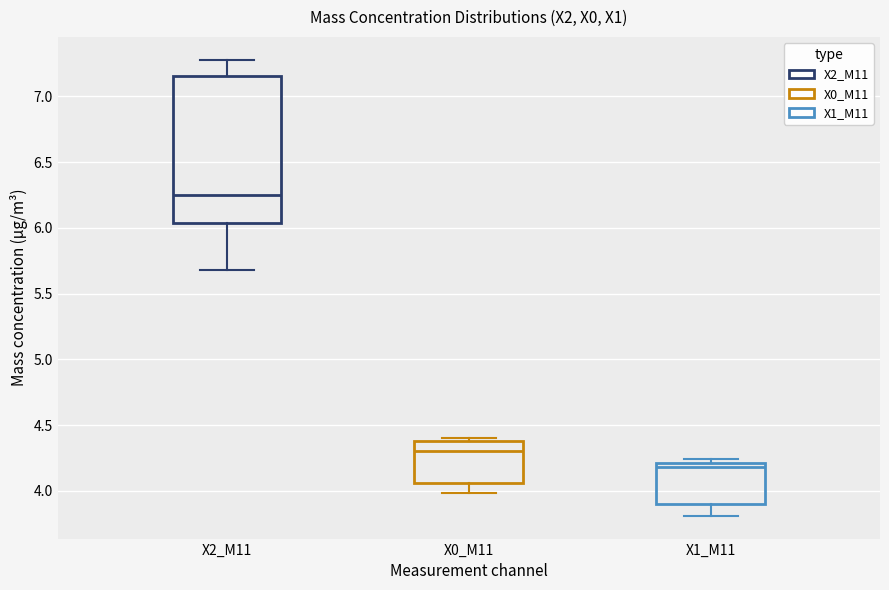

Which box has the highest median line?

X2_M11